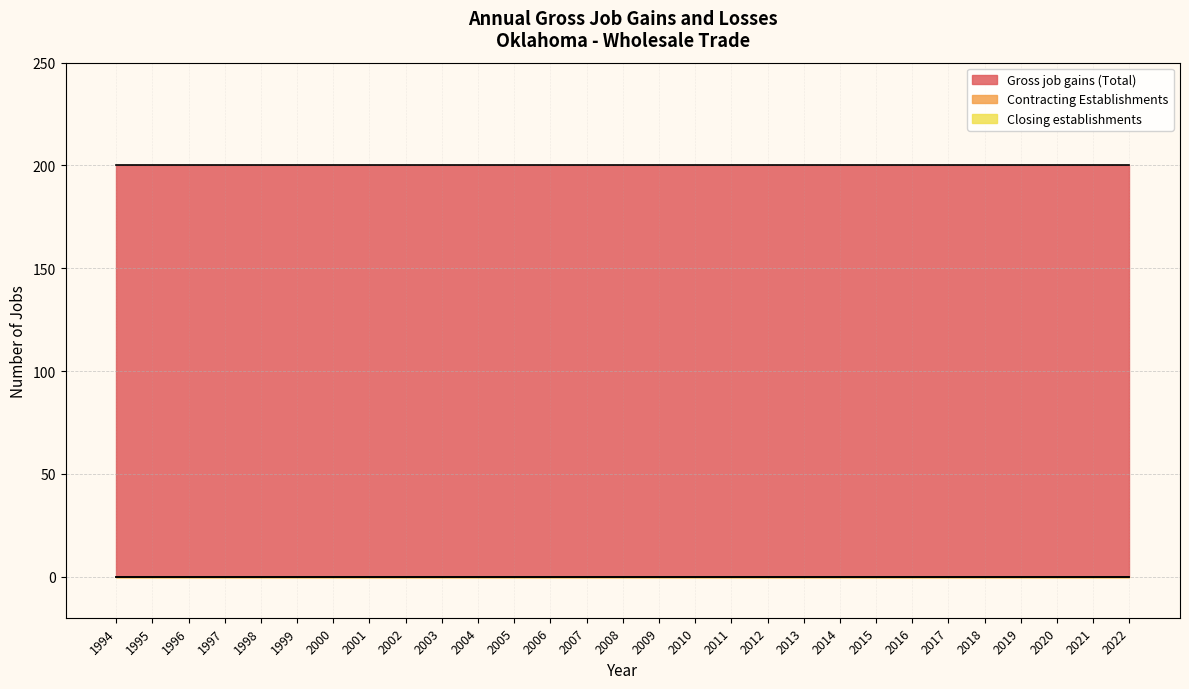

True or false: Contracting Establishments and Closing establishments intersect in this chart.

False